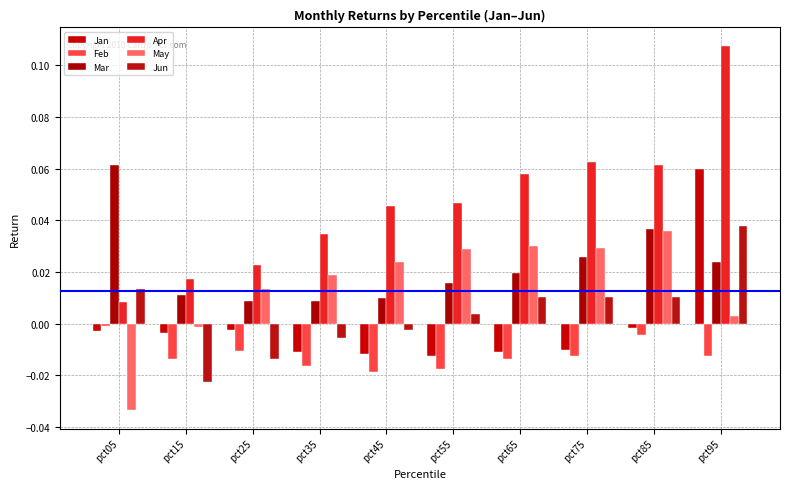

How many Mar values are between 0 and 1?

10